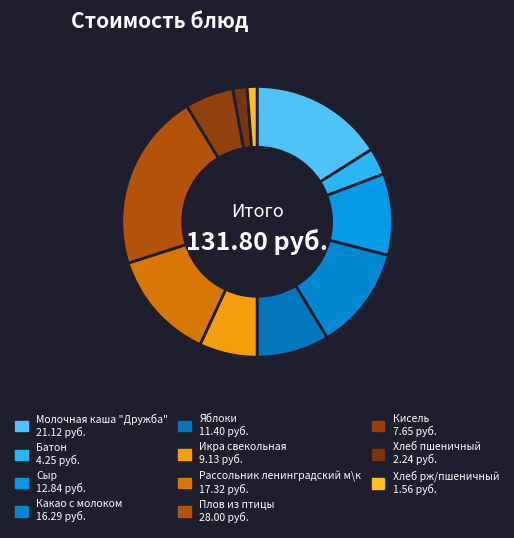

Count the number of slices in the pie.

11